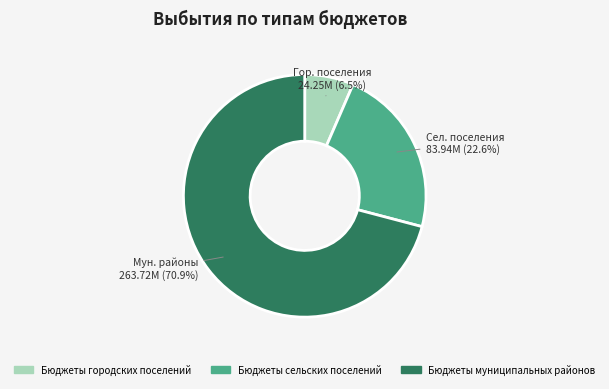

Count the number of slices in the pie.

3